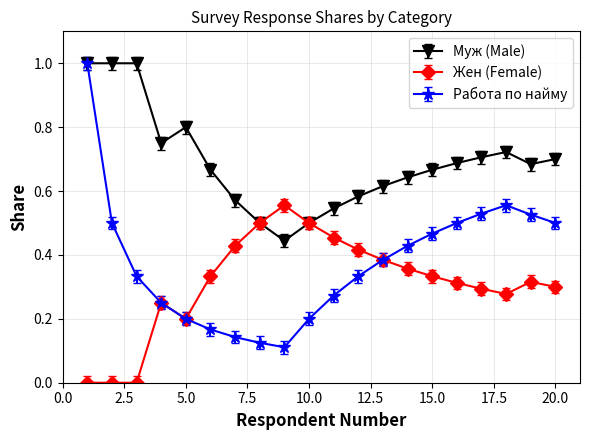

True or false: Муж (Male) has more than 1 interior local peaks.

True